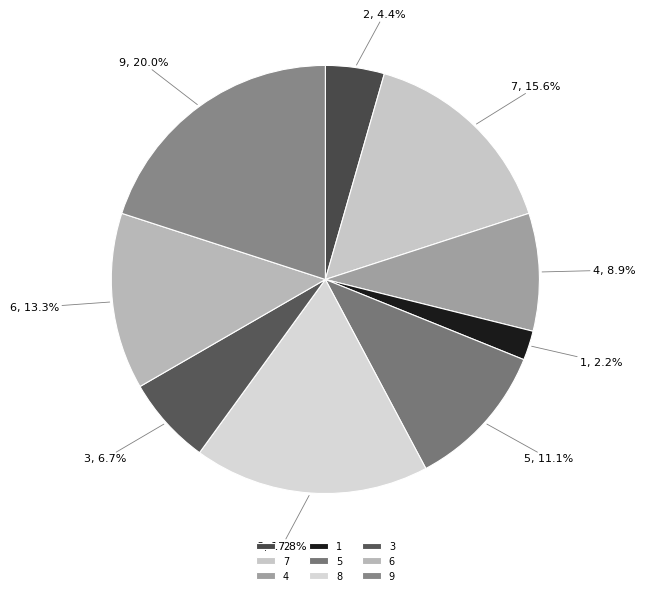

Which slice is the largest?

9